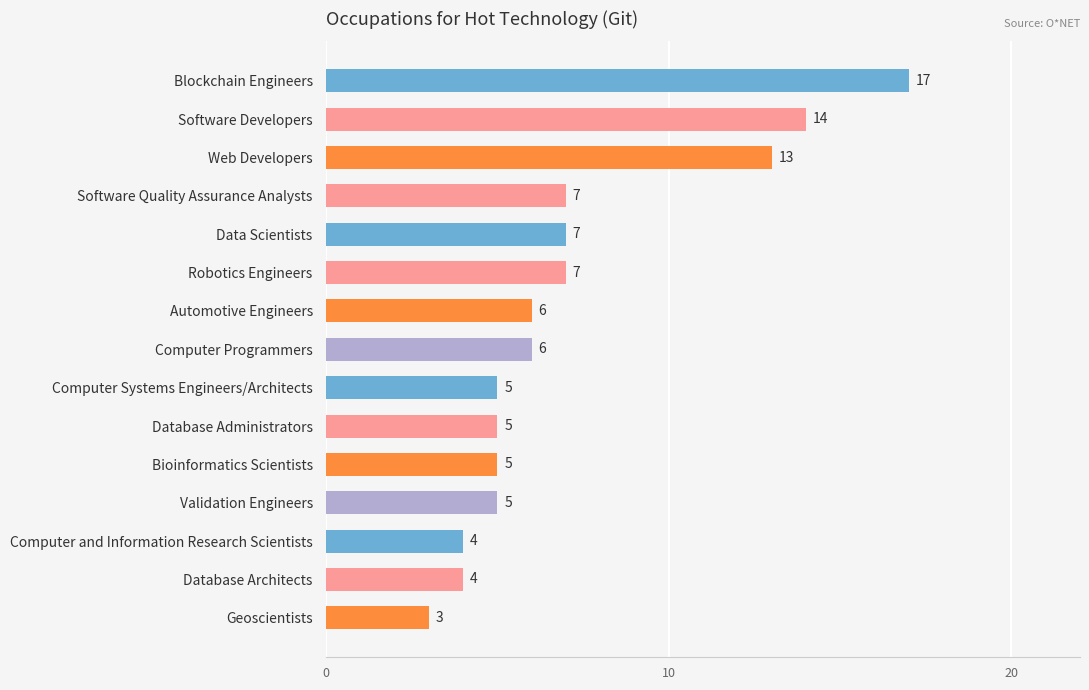

The chart shows a value of 5 at Geoscientists. True or false?

False